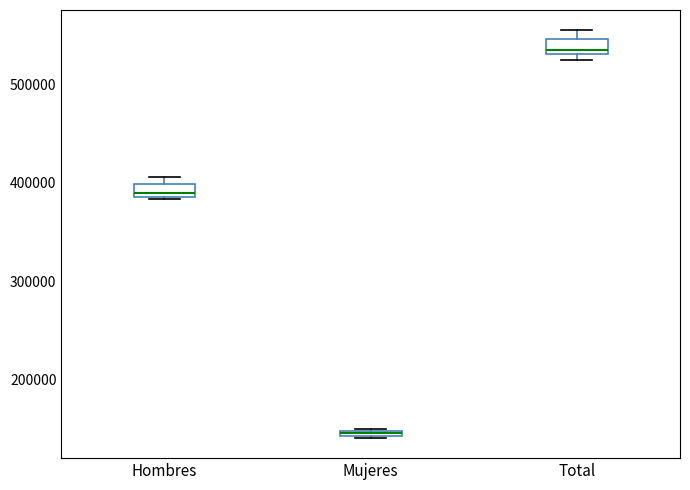

Where is the upper edge of the box for Hombres on the y-axis? The values are not printed on the chart, so give them approximately, as read against the axis.

400000